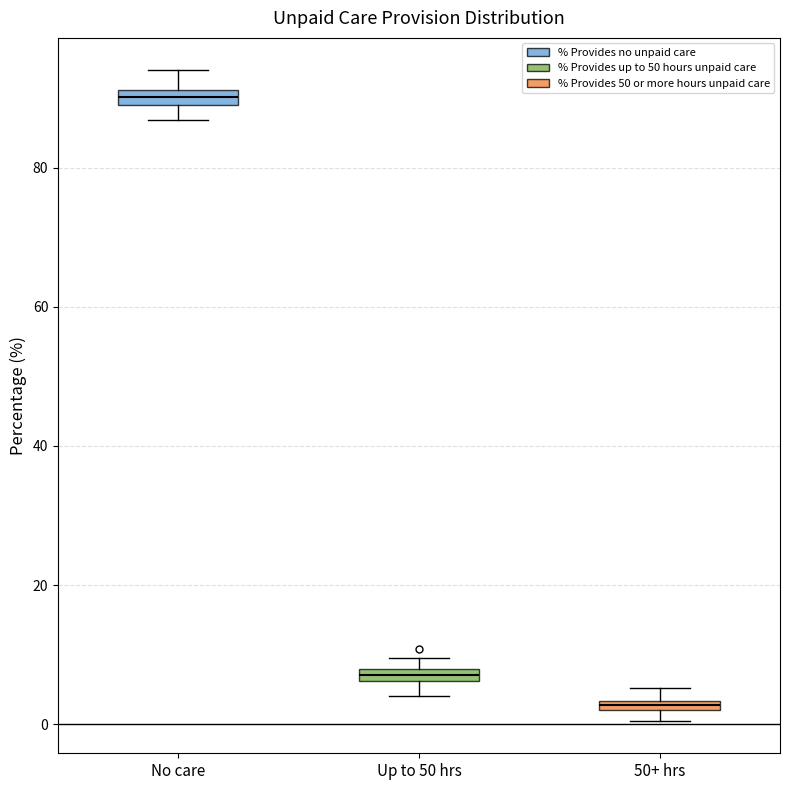

Where does the lower whisker of the box for Up to 50 hrs end on the y-axis? The values are not printed on the chart, so give them approximately, as read against the axis.

4